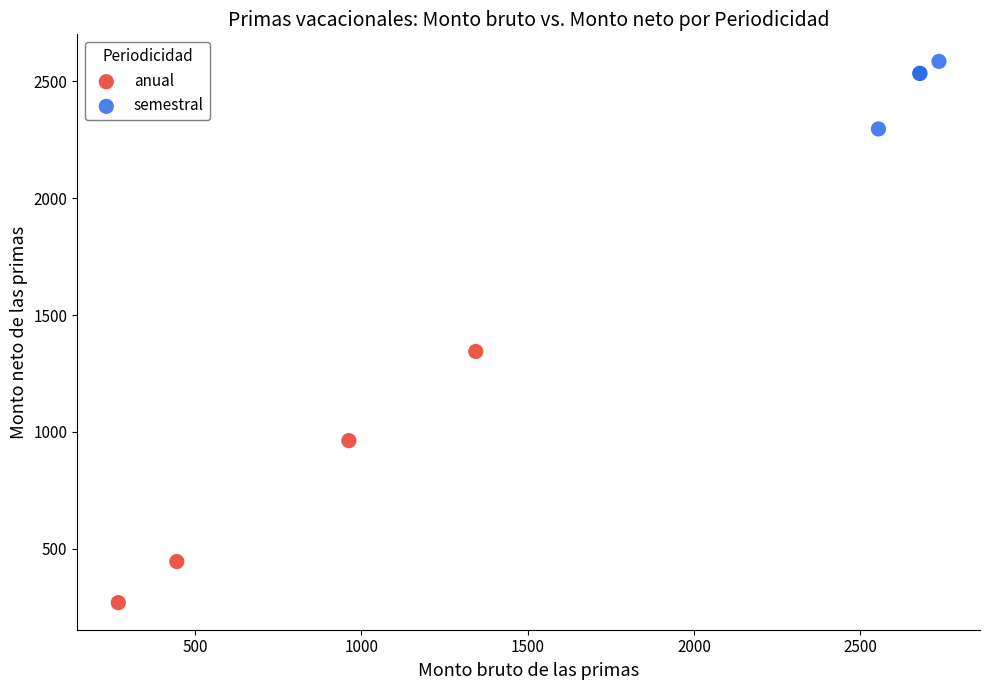

Which series contains the lowest Y value?

anual